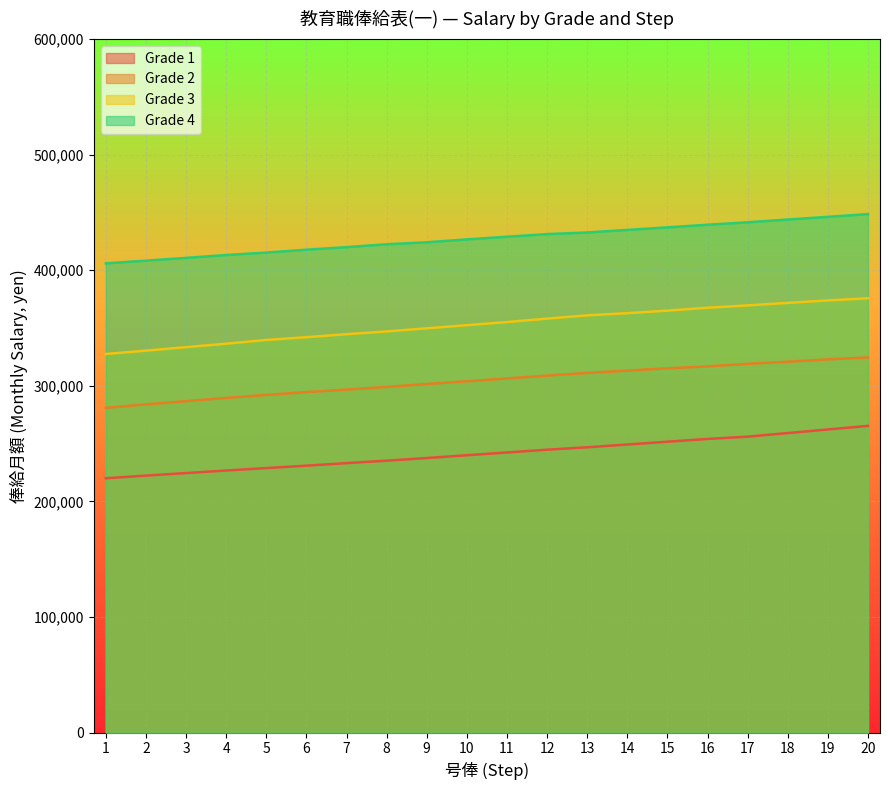

What is the spread (max minus min) of values at 11?

186600